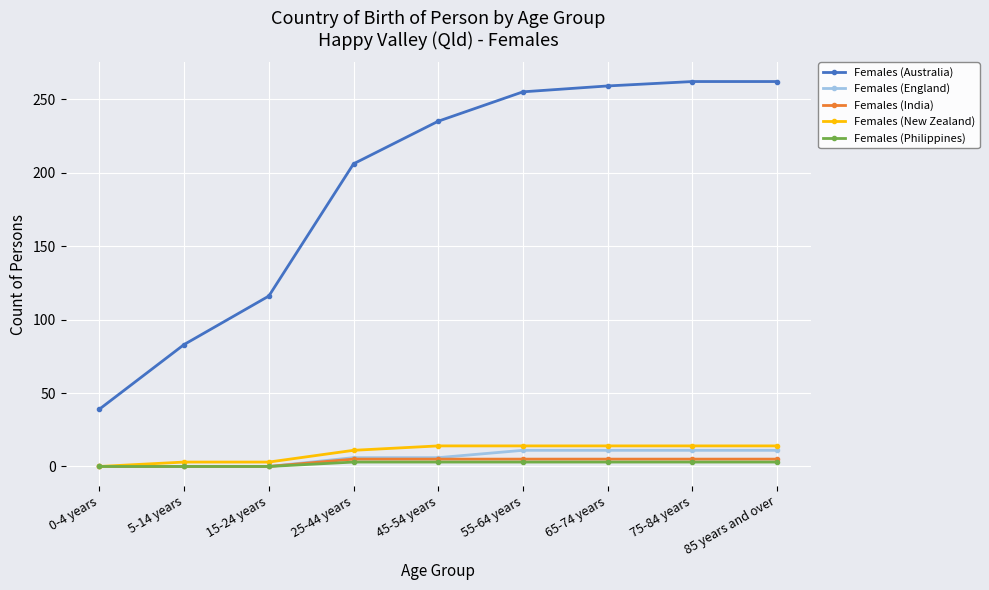

What is the spread (max minus min) of values at 0-4 years?

39